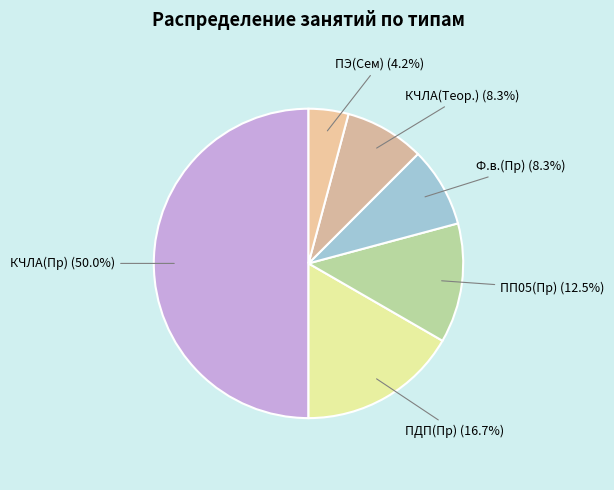

To the nearest percent, what is the combined percentage of Ф.в.(Пр) and КЧЛА(Пр)?

58%